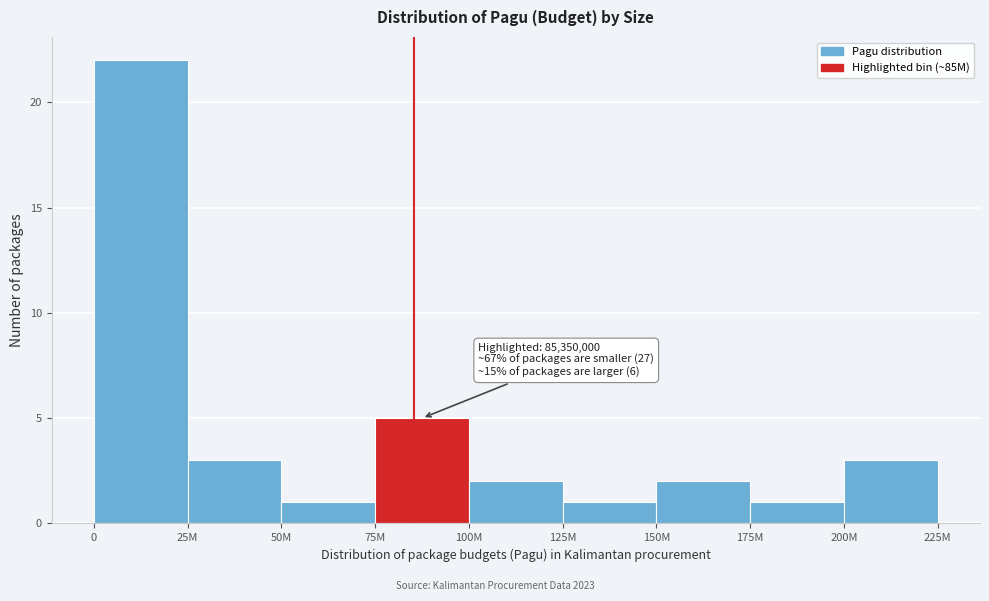

Reading left to right, what are all the values shown in this chart?

22	3	1	5	2	1	2	1	3